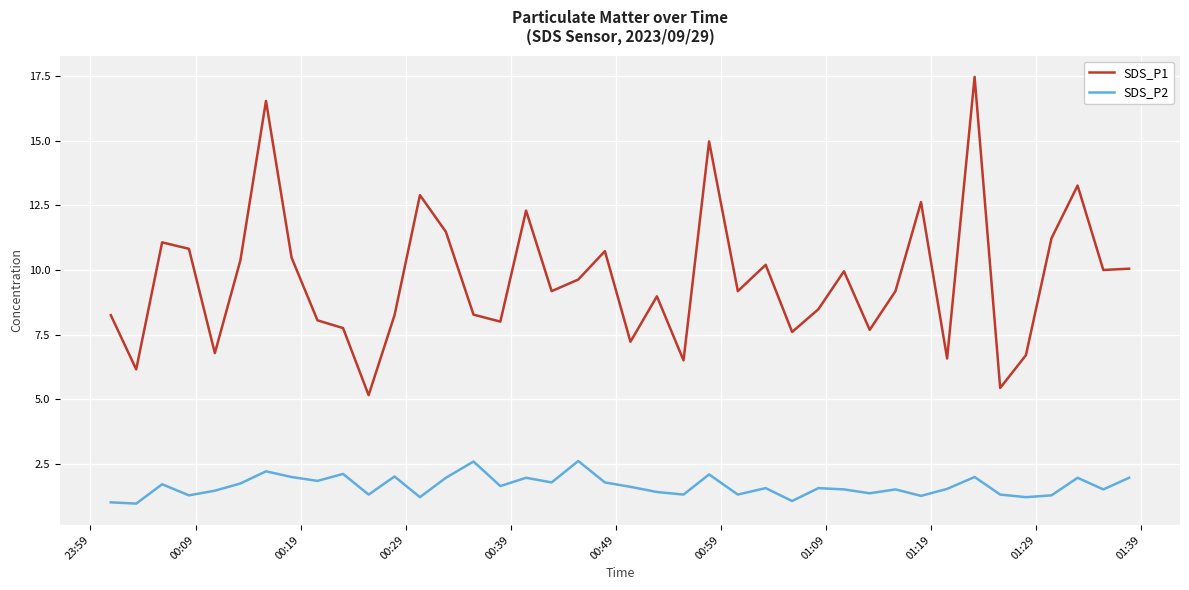

True or false: SDS_P2 has more than 1 points higher than both neighbors.

True